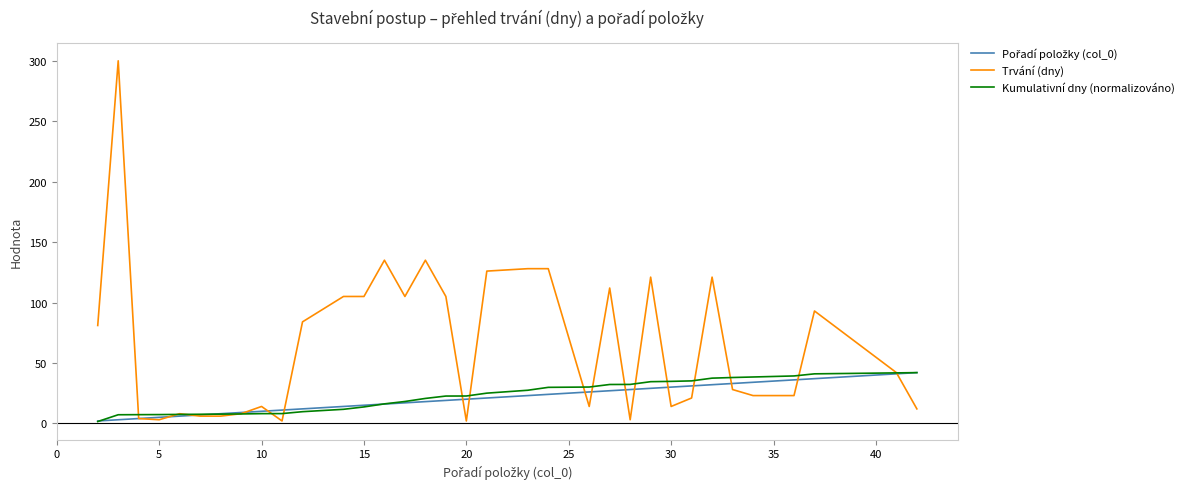

What is the maximum value shown in the chart?

300.0